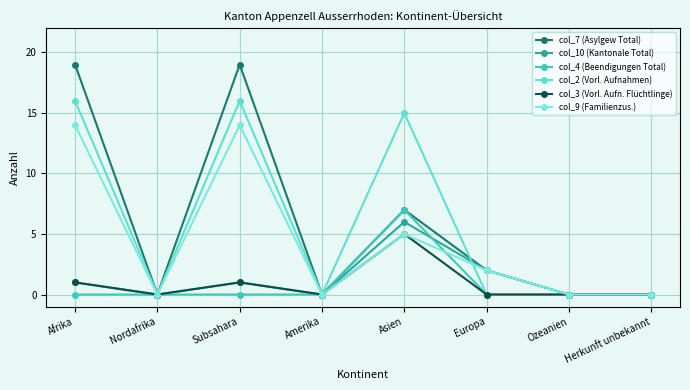

Which series has the largest range (max minus min)?

col_7 (Asylgew Total)